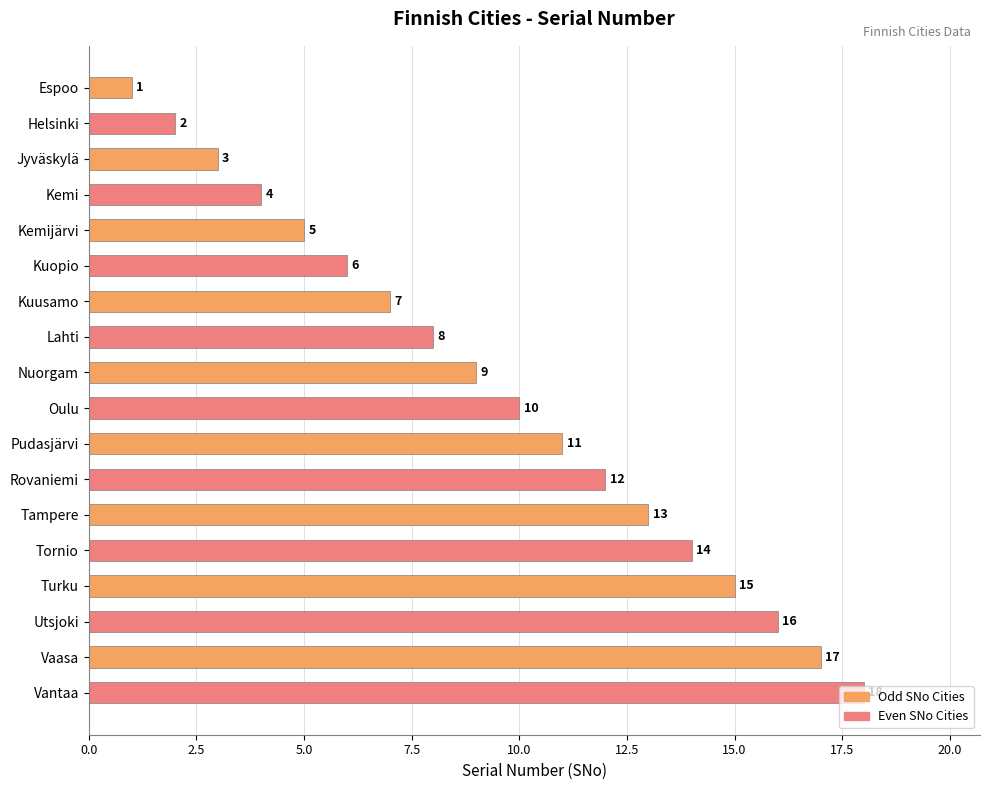

What position from the top is Pudasjärvi?

11